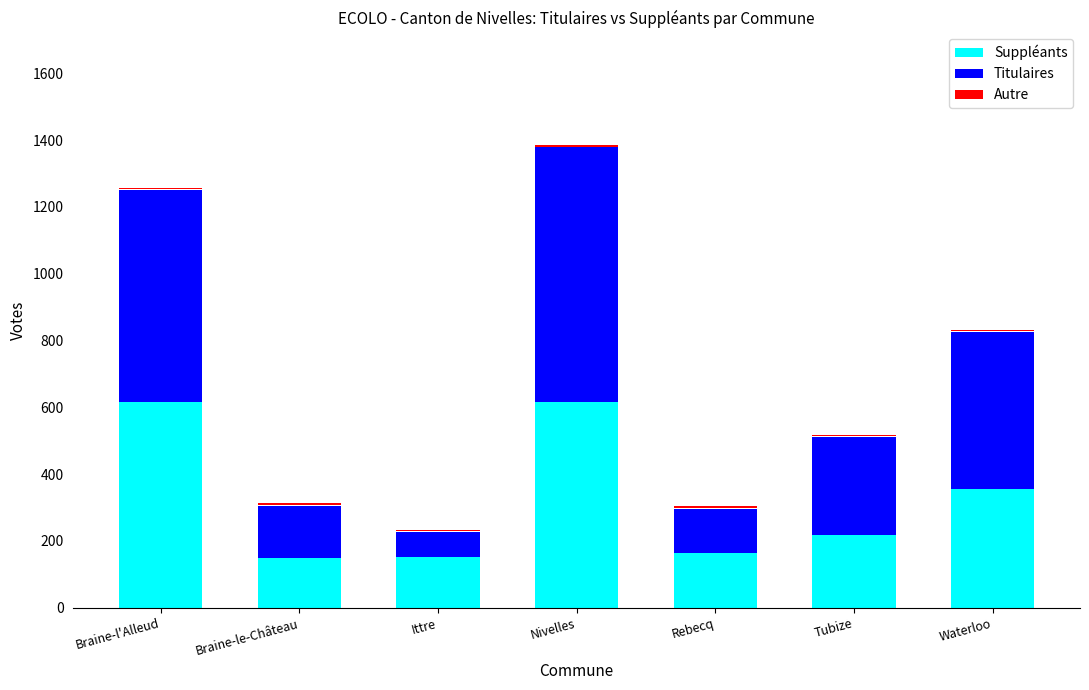

What is the sum of all Autre values?

35